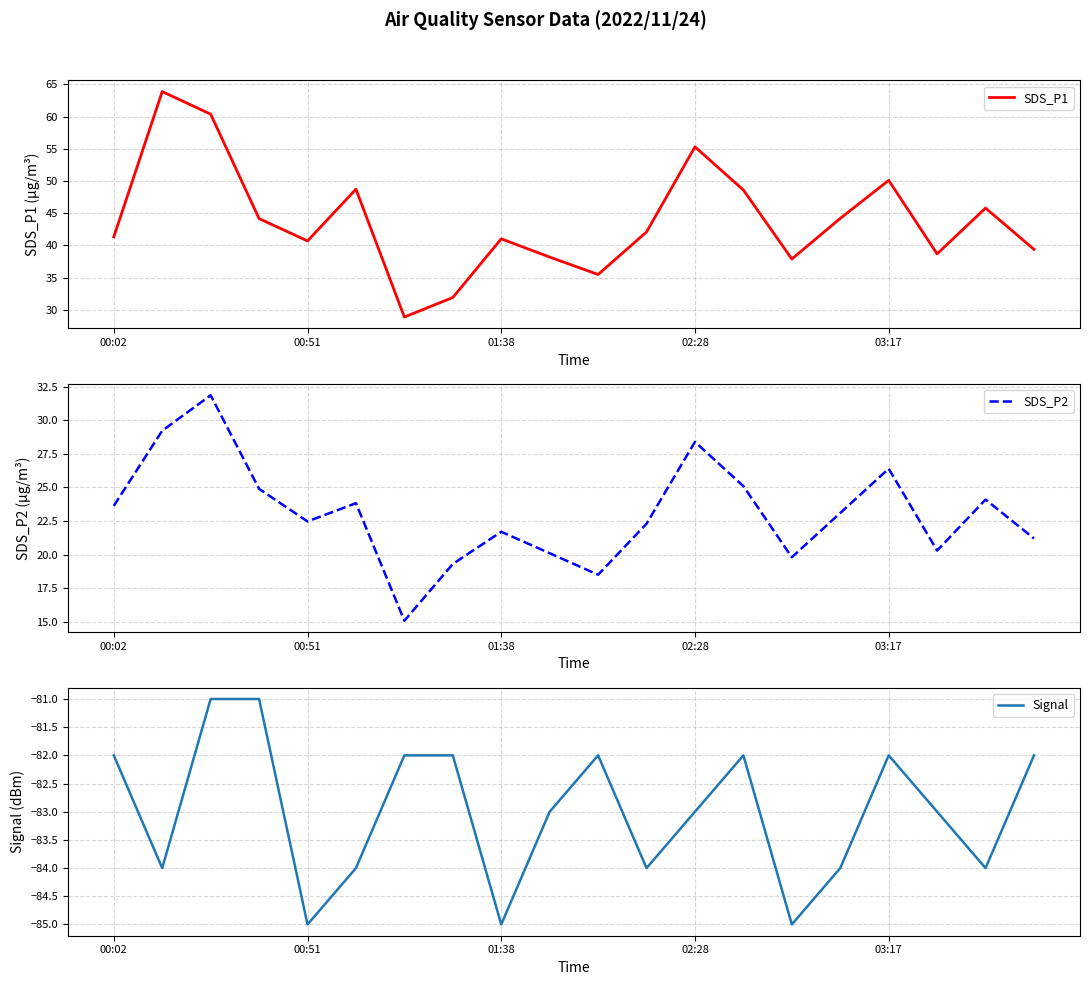

Is it true that SDS_P1 equals 54.9 at 00:51?

False